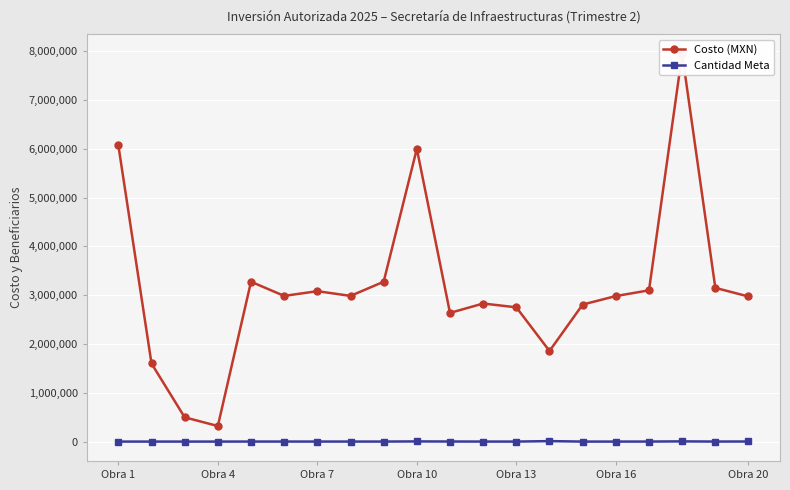

Which series has the largest total across all categories?

Costo (MXN)